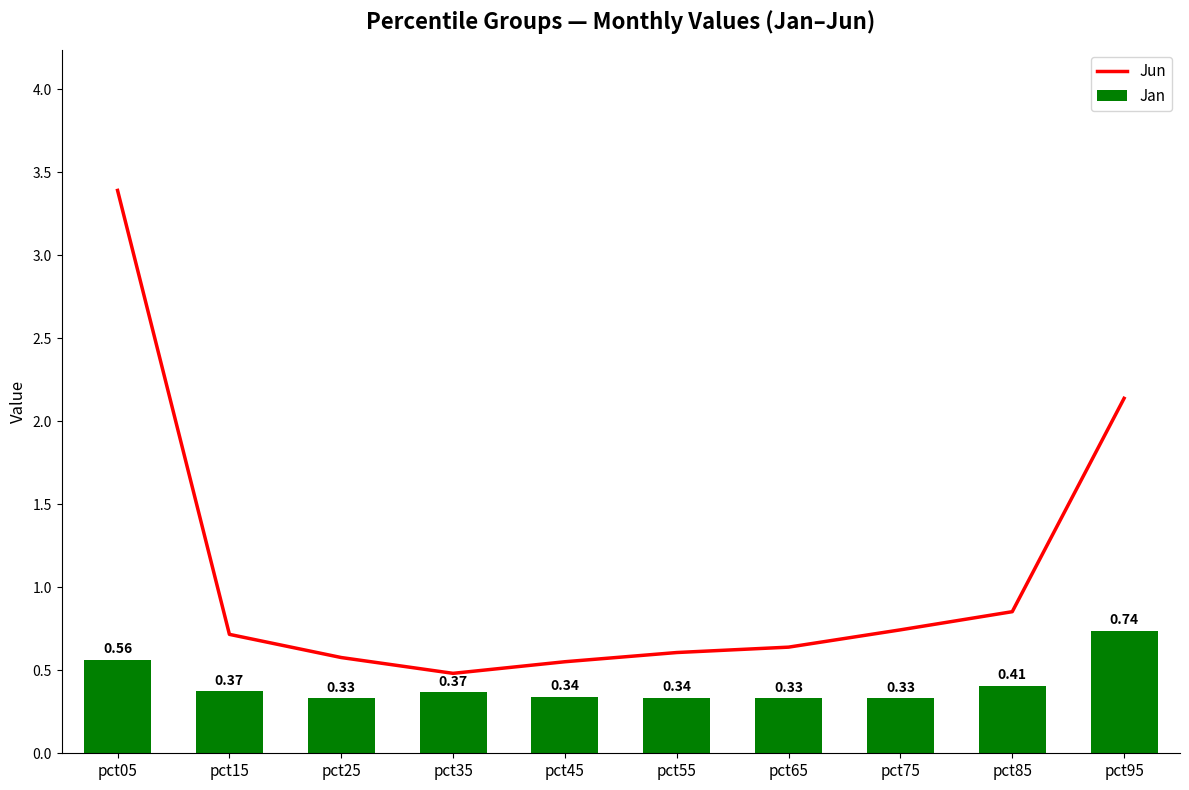

What are all the series names shown in the legend?

Jun, Jan